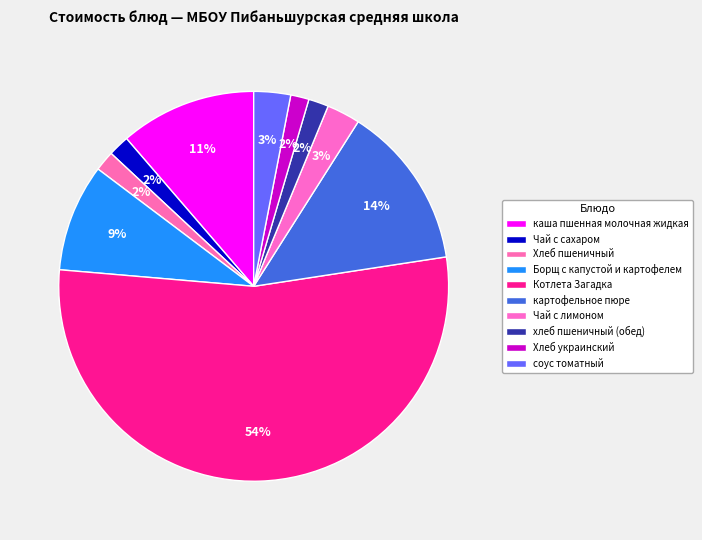

Count the number of slices in the pie.

10